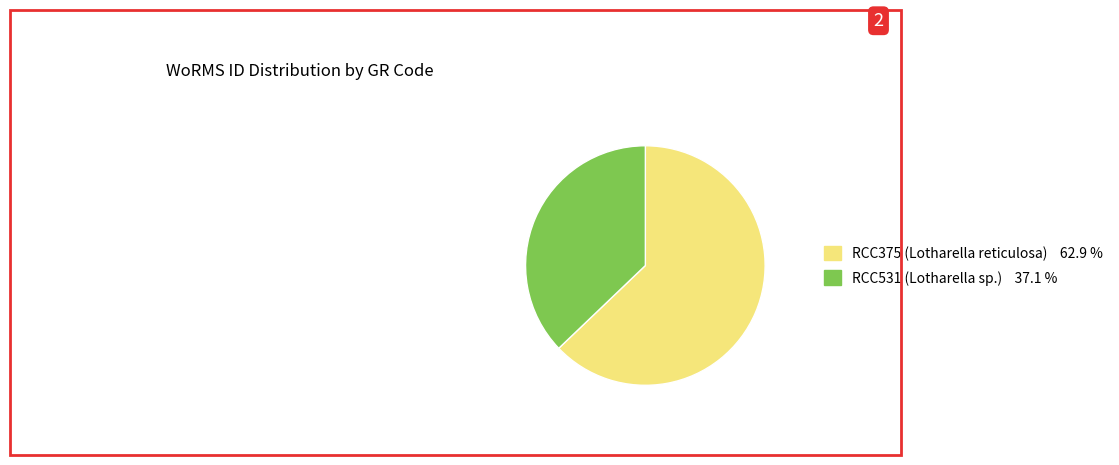

Does RCC531 (Lotharella sp.) account for over 50% of the chart?

No